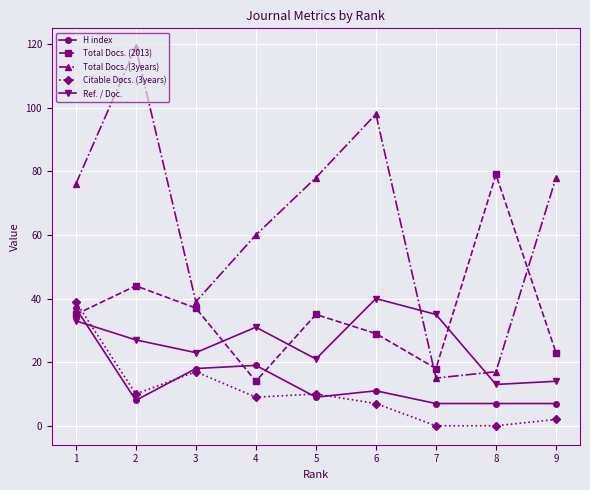

What is the spread (max minus min) of values at 4?

51